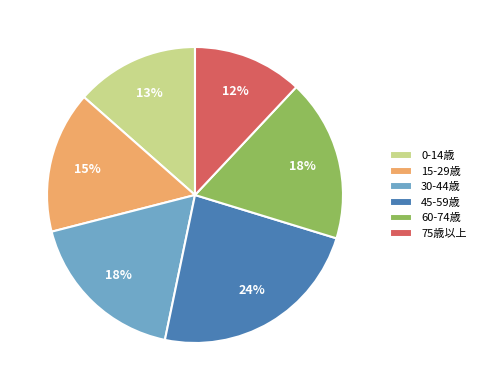

Is it true that 45-59歳 is 17% of the pie?

False